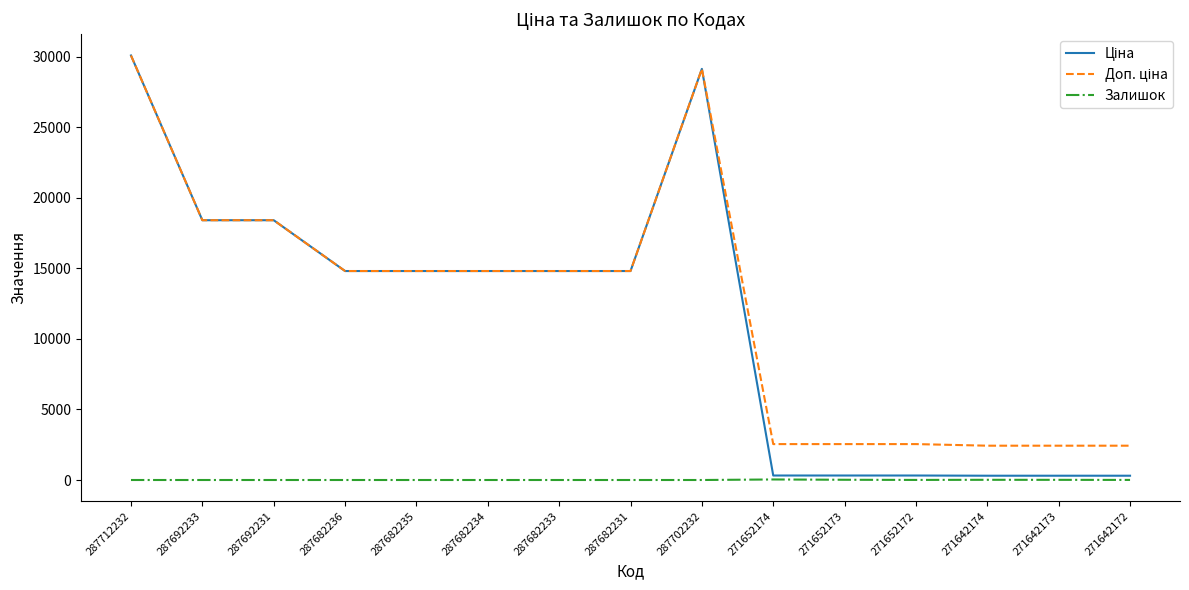

What is the spread (max minus min) of values at 287682234?

14817.6